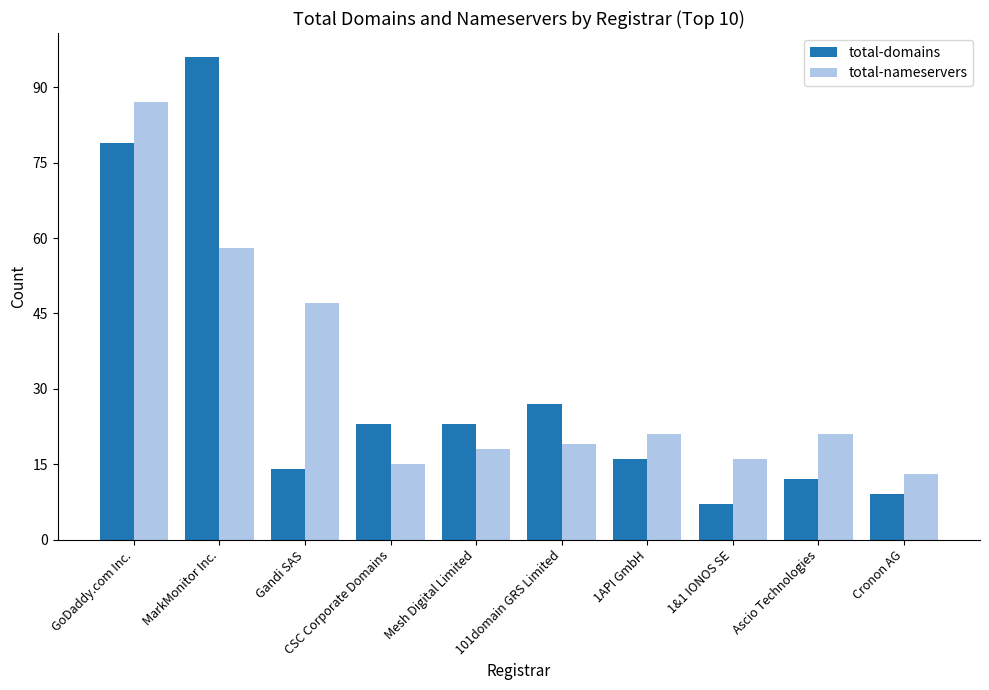

What is the sum of the total-domains values at Ascio Technologies and CSC Corporate Domains?

35